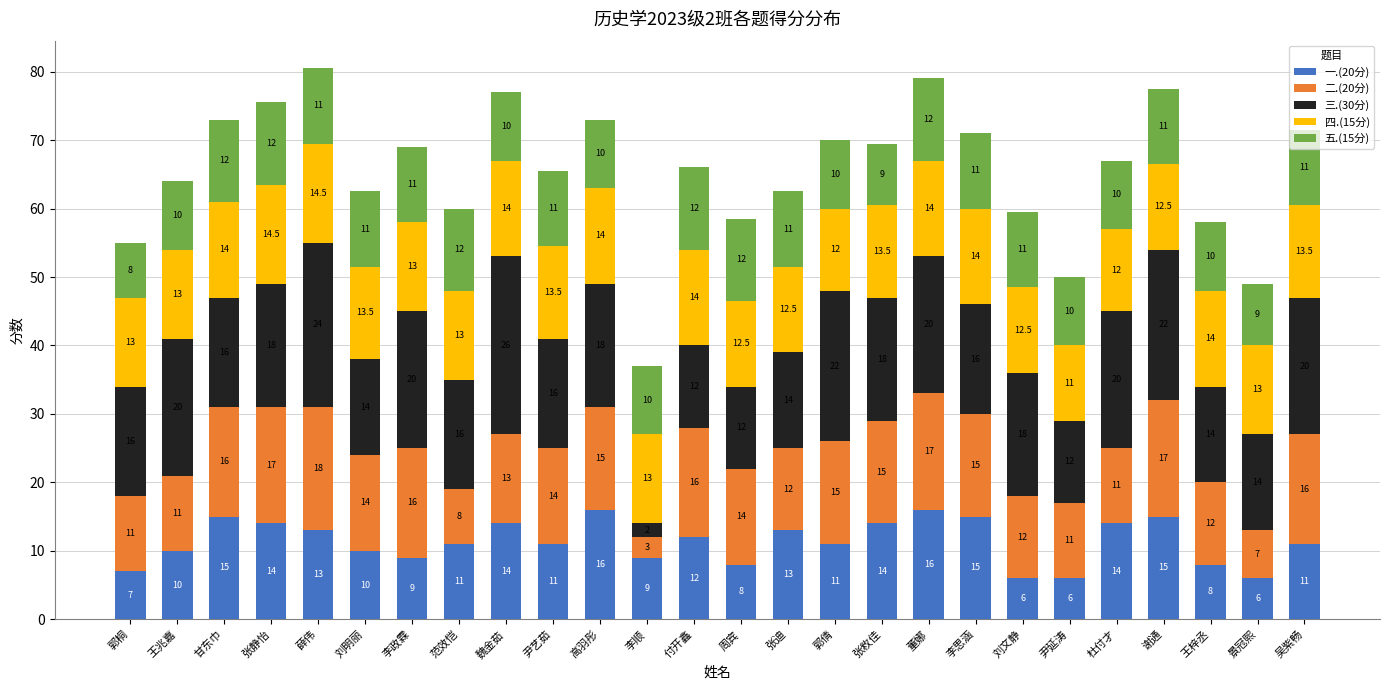

What is the lowest value of the 一.(20分) series?

6.0